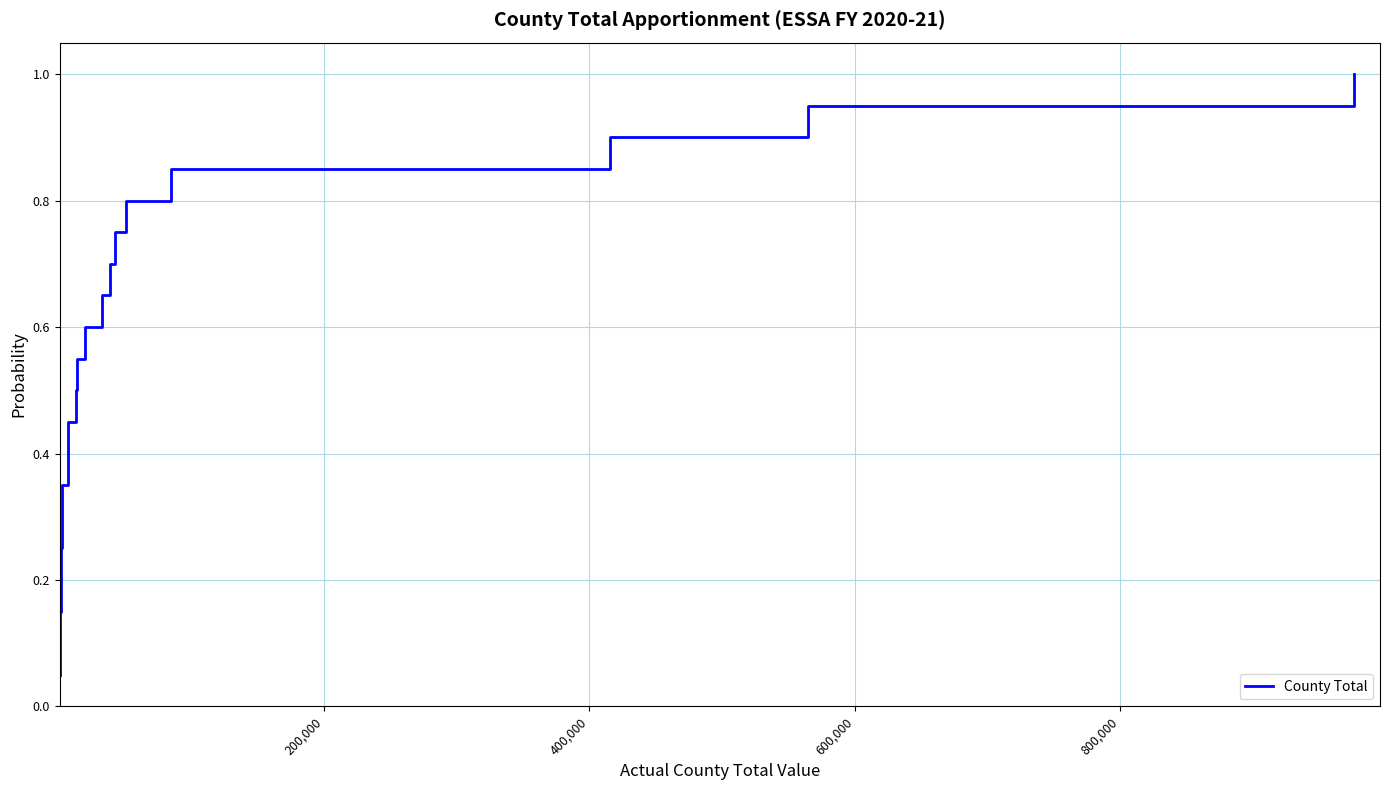

What is the greatest value displayed?

1.0